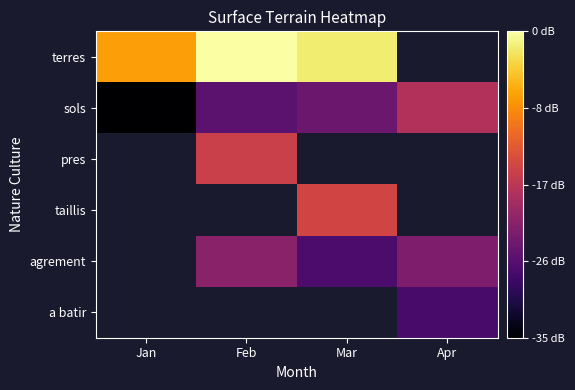

True or false: sols has a value of 5.0 at Apr.

False